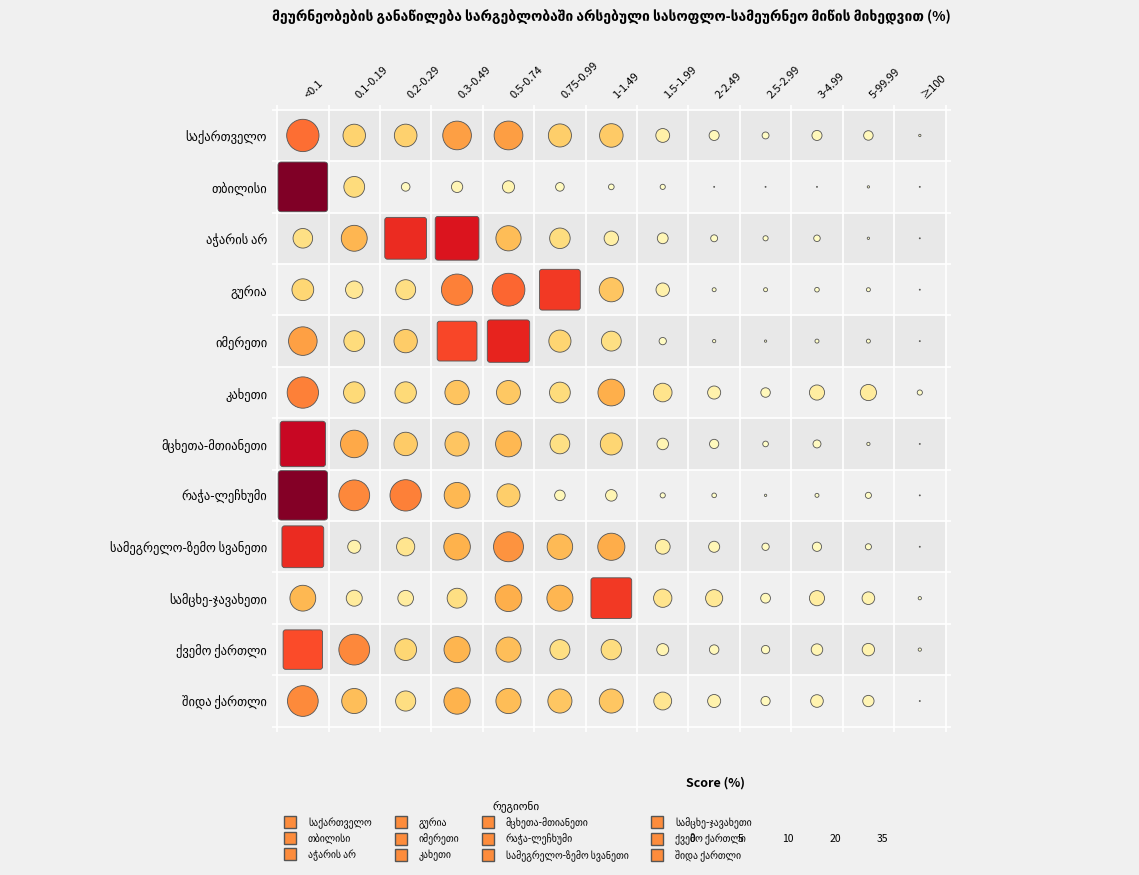

Which series has the largest total across all categories?

საქართველო